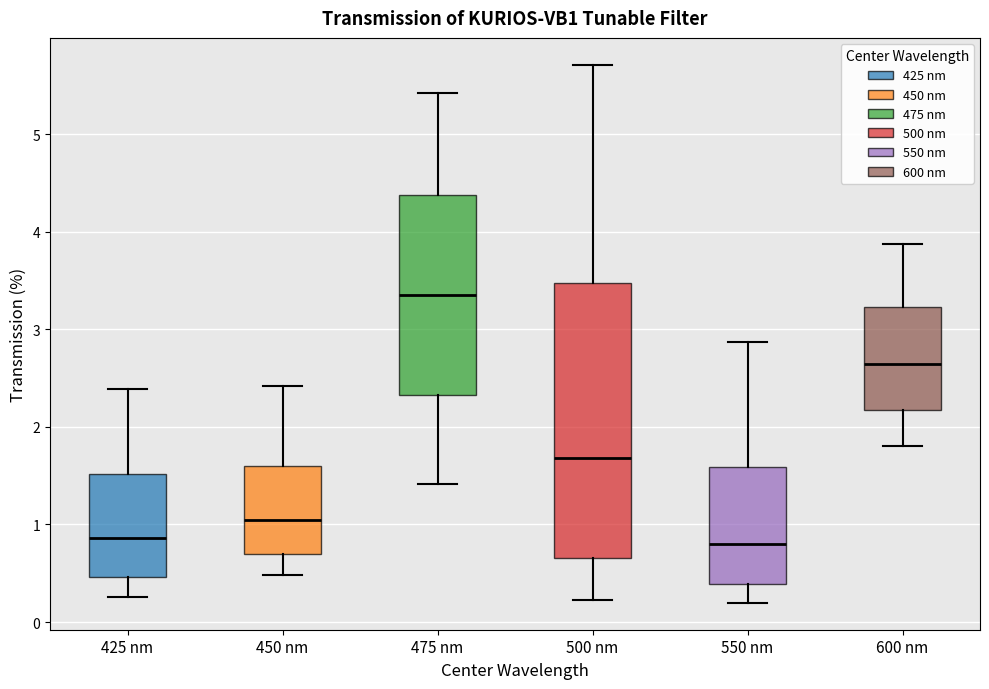

Where does the lower whisker of the box for 600 nm end on the y-axis? The values are not printed on the chart, so give them approximately, as read against the axis.

1.8